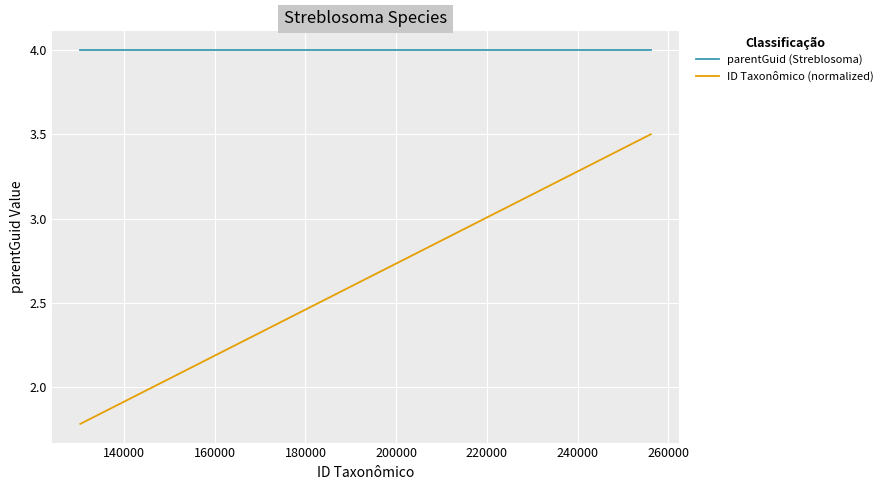

Rank the series by their average value, from highest to lowest.

parentGuid (Streblosoma), ID Taxonômico (normalized)